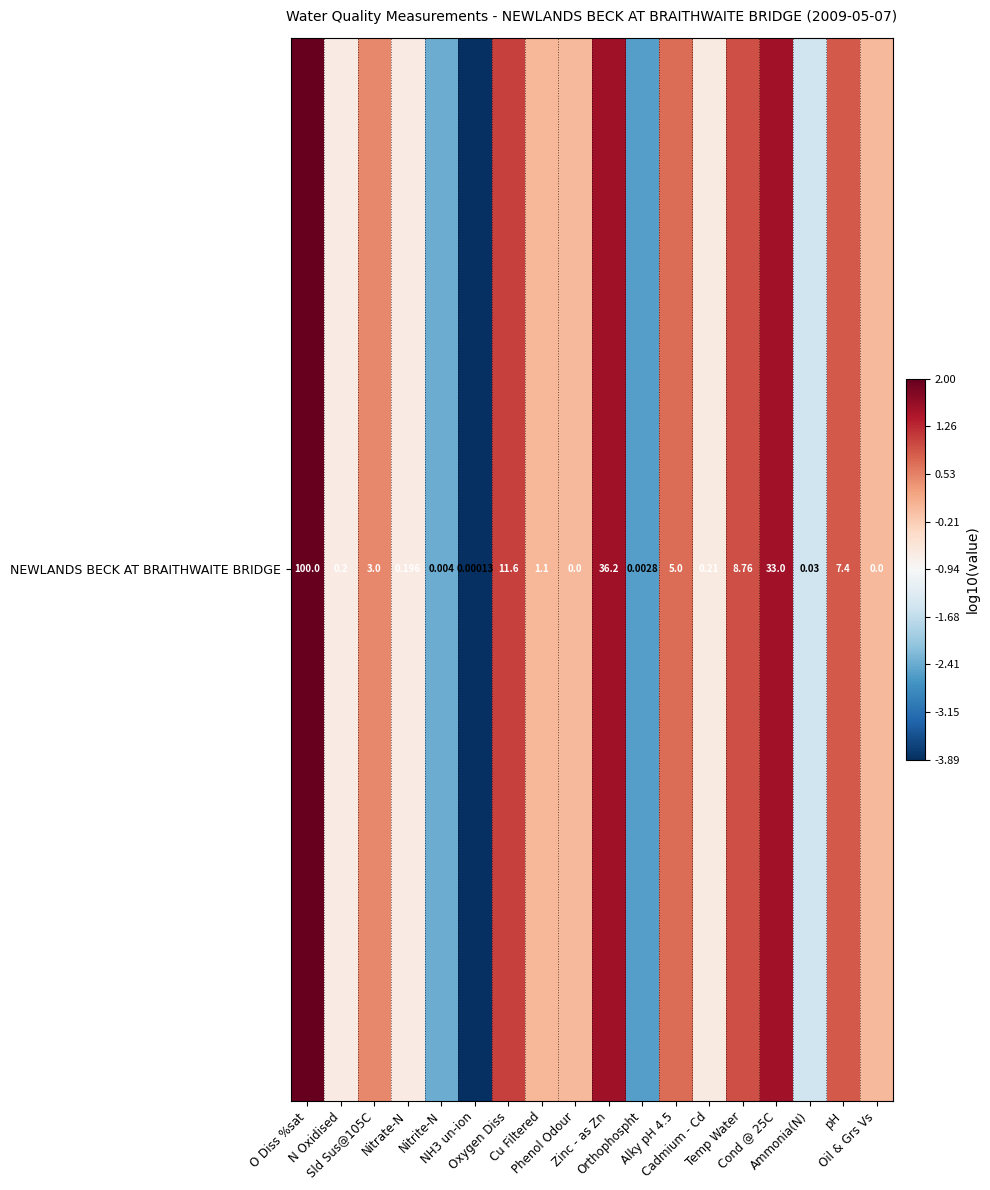

How many distinct data groups are displayed?

1